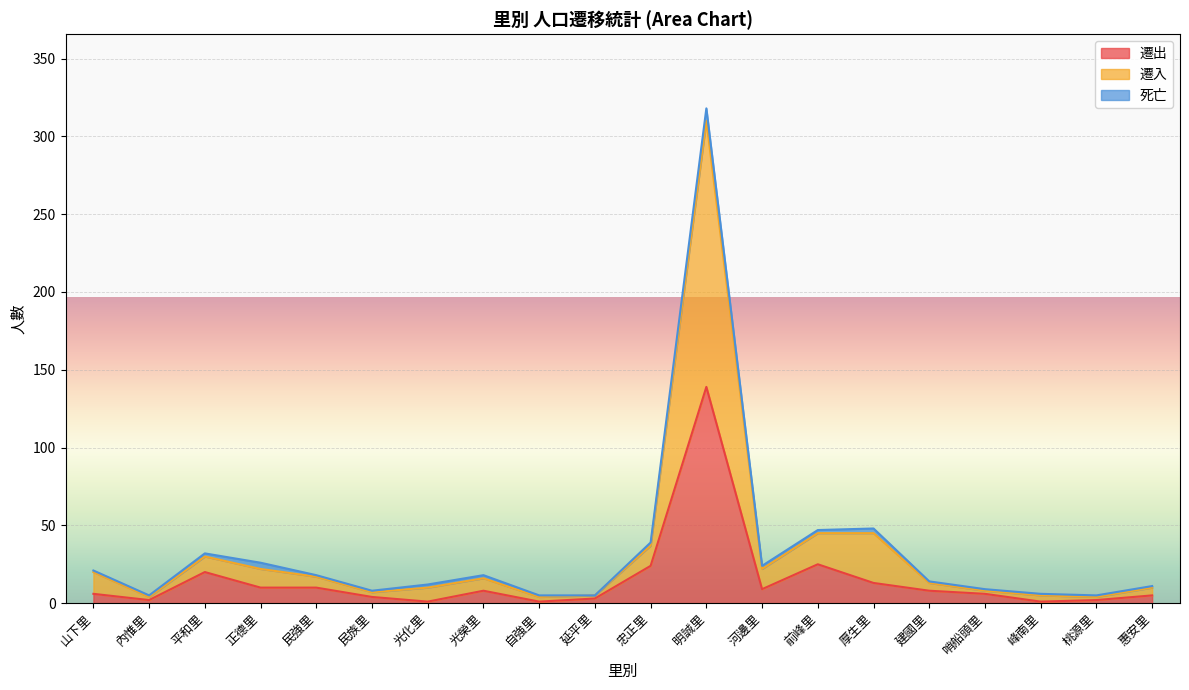

How many data points in 遷入 are less than 18?

10